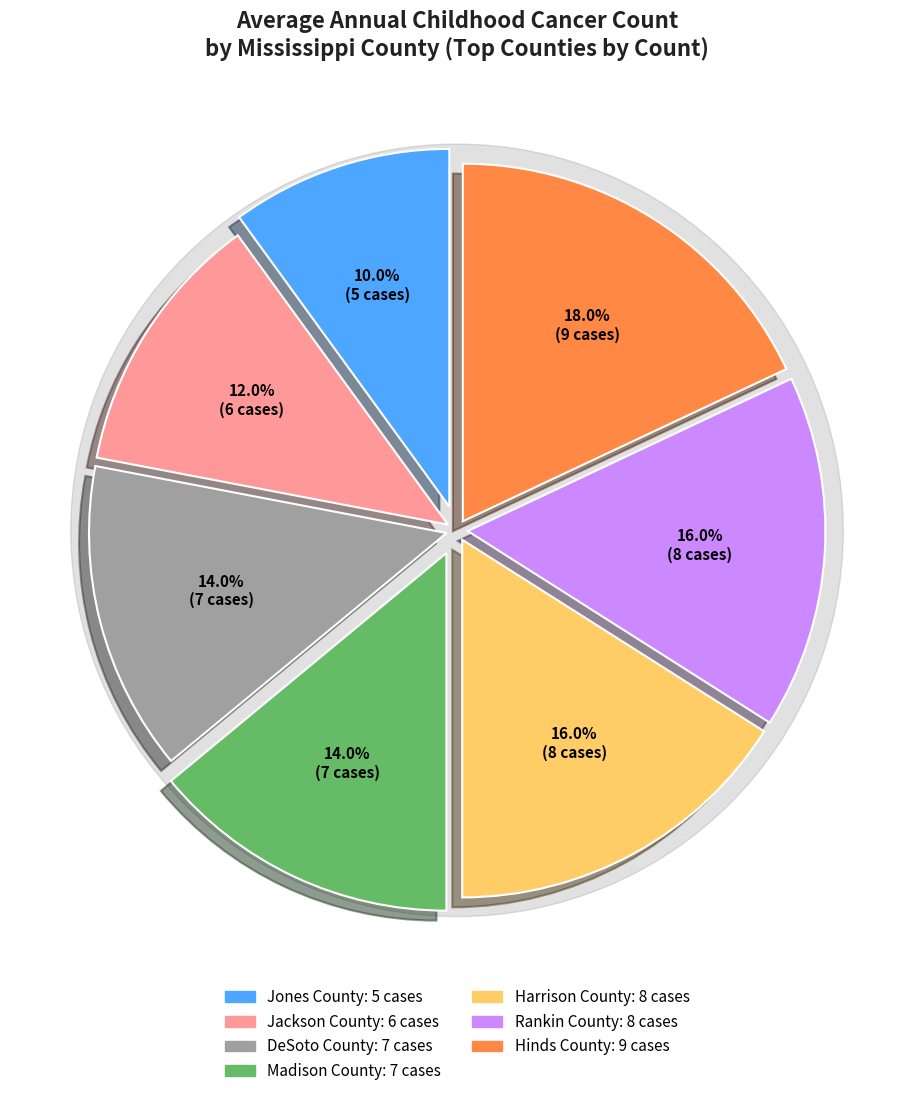

To the nearest percent, what is the difference between the Jackson County and Rankin County slice percentages?

4%